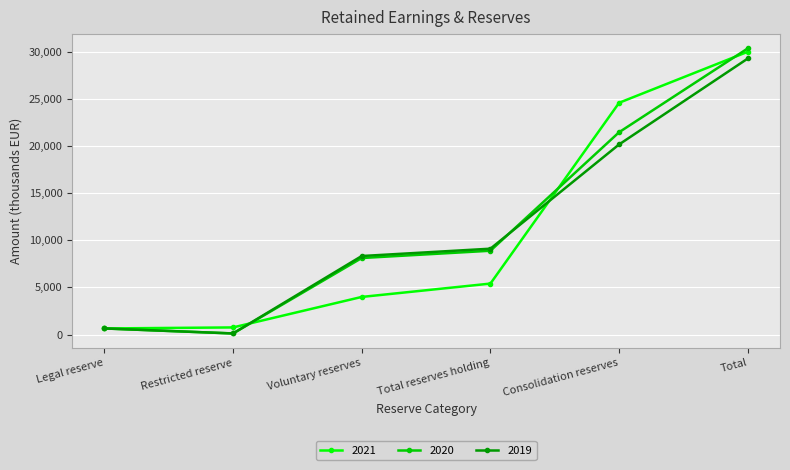

What is the total value across all series at Total reserves holding?

23407